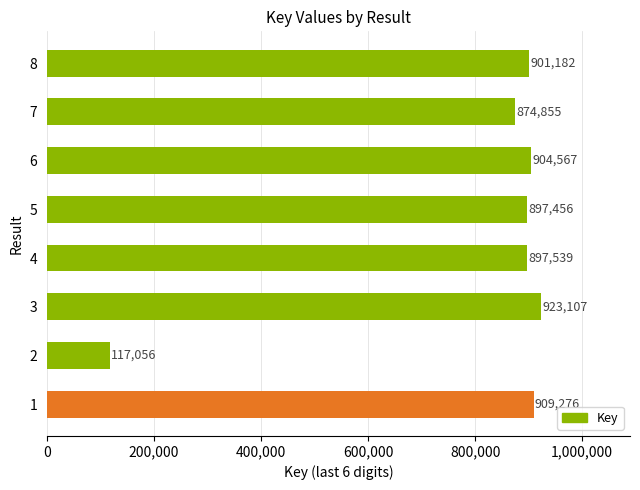

Which category has the lowest value across all series?

2